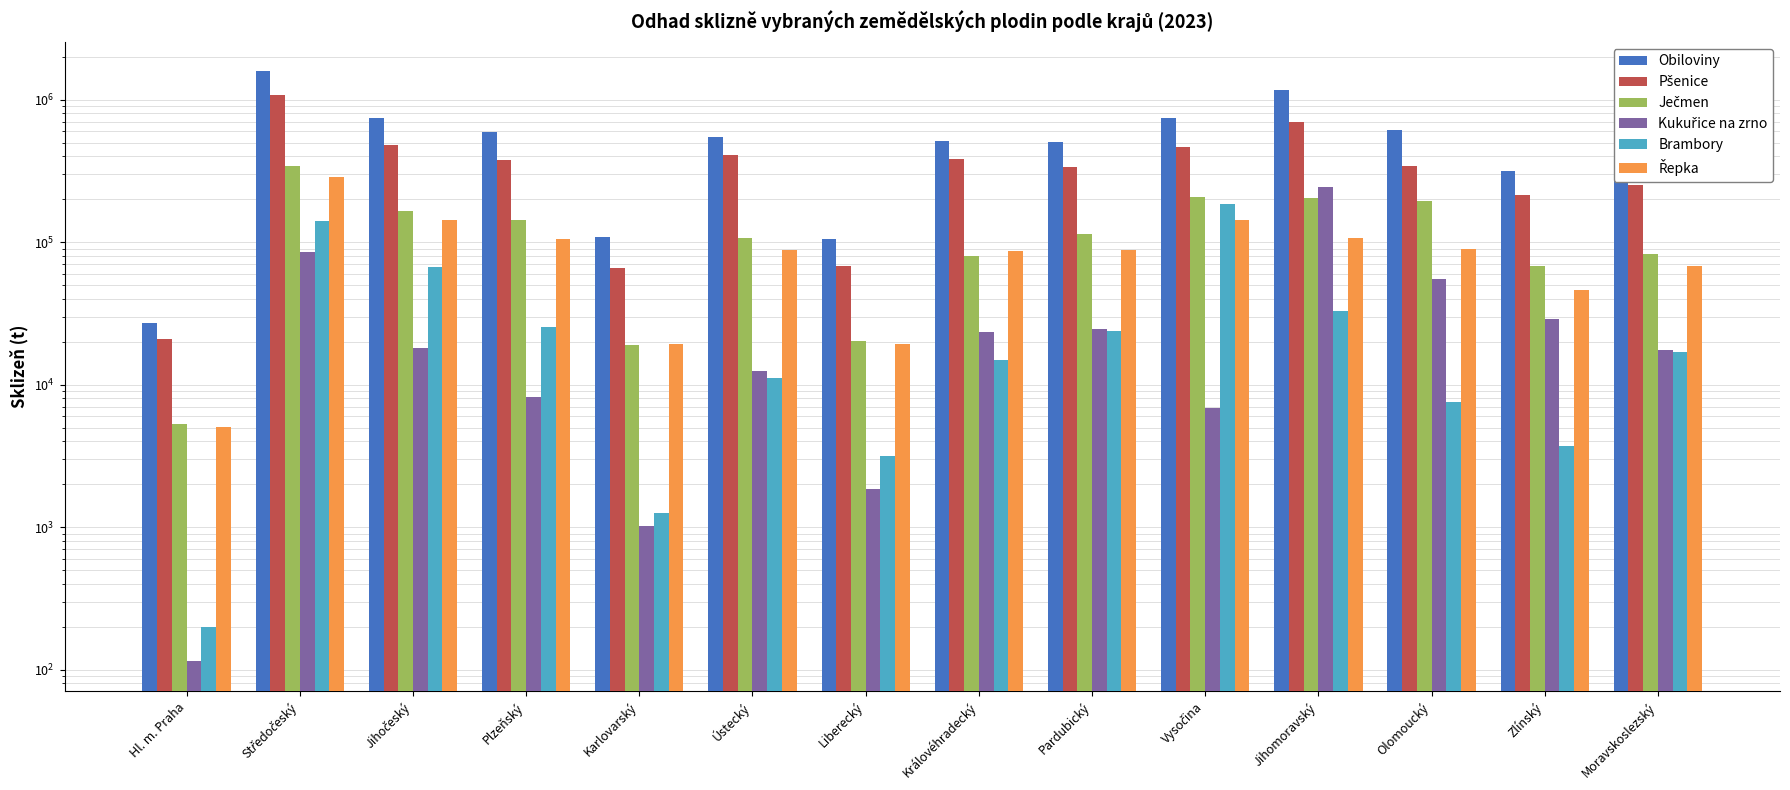

What is the total value across all series at Ústecký?

1174391.9